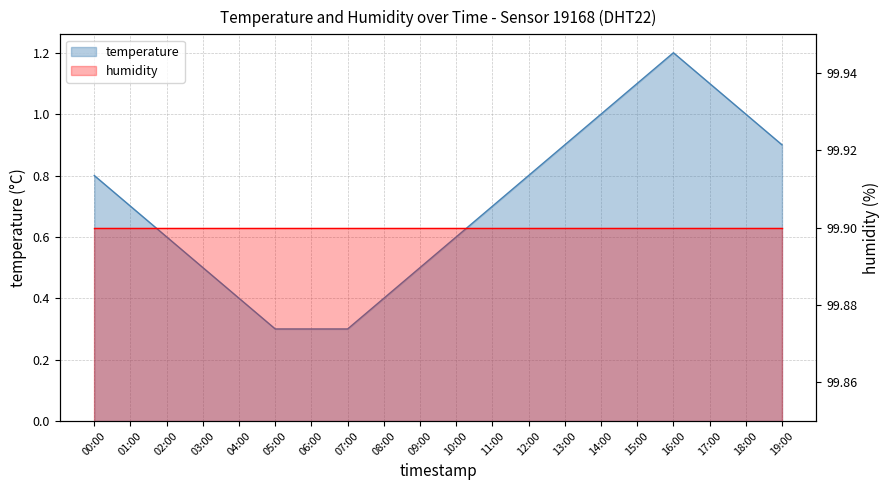

What position from the right is 17:00?

3